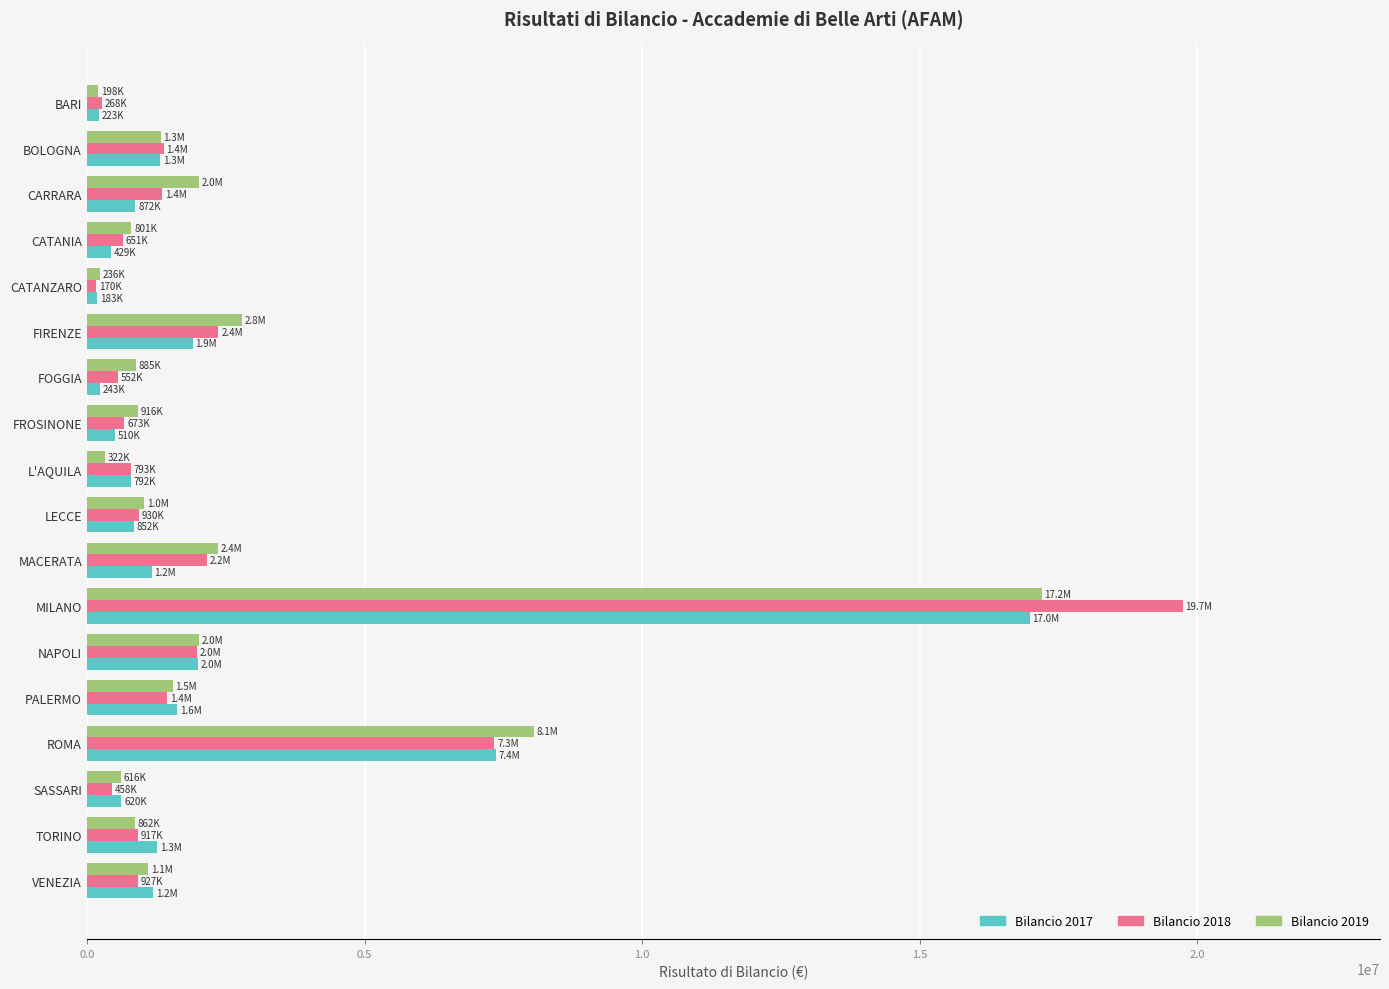

At which label does Bilancio 2017 reach its peak?

MILANO